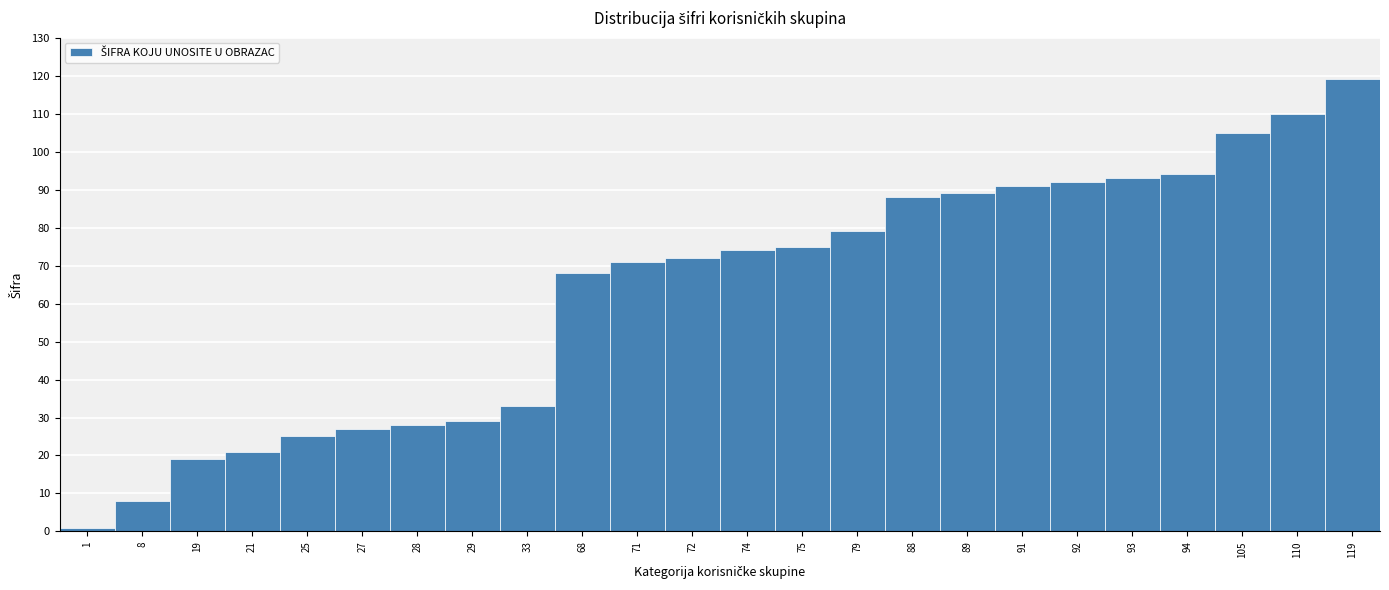

Reading left to right, what are all the values shown in this chart?

1=1	8=8	19=19	21=21	25=25	27=27	28=28	29=29	33=33	68=68	71=71	72=72	74=74	75=75	79=79	88=88	89=89	91=91	92=92	93=93	94=94	105=105	110=110	119=119